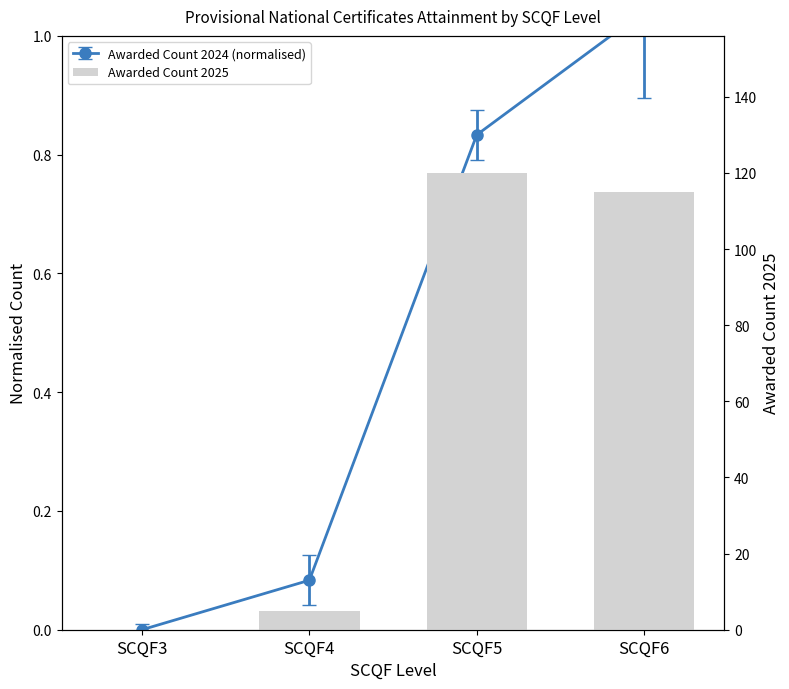

List the labels in order of value, largest first.

SCQF5, SCQF6, SCQF4, SCQF3